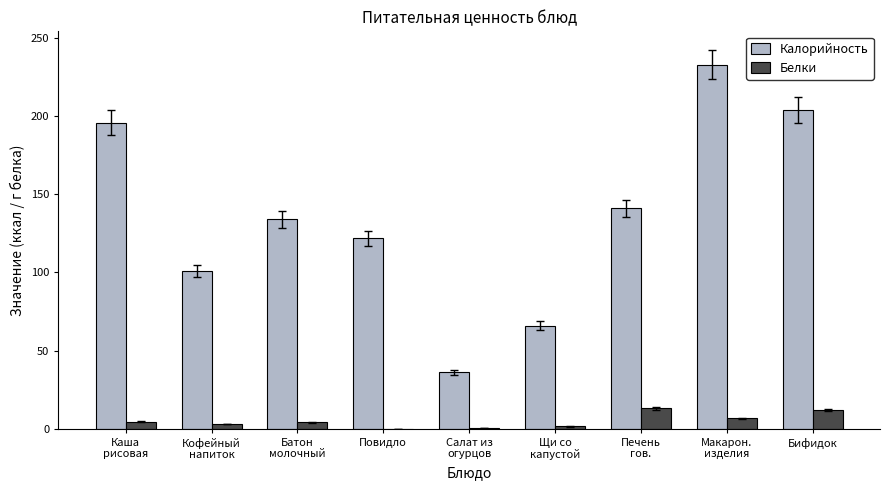

Which series has the largest total across all categories?

Калорийность